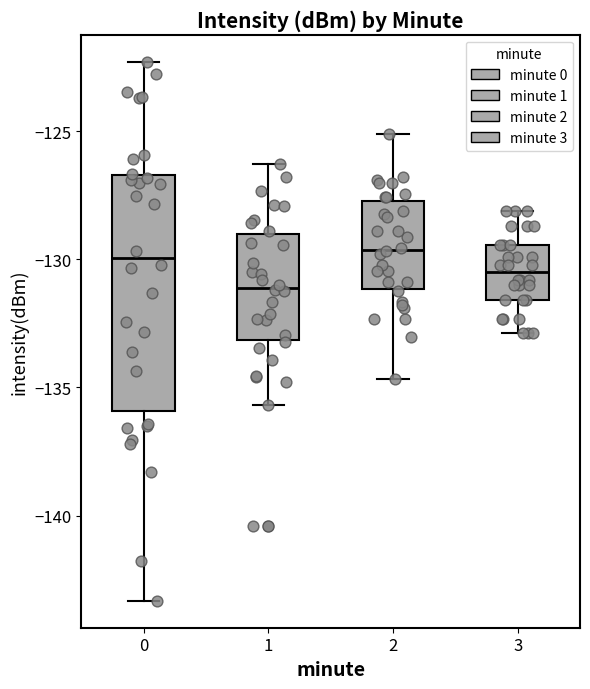

Reading left to right, transcribe this box plot: for each box, give where its median line is, the range the box spans, and where its two whiskers end, as read against the y-axis. The values are not printed on the chart, so give them approximately, as read against the axis.

0: median -130.0, box -136.0 to -126.5, whiskers -143.5 to -122.5
1: median -131.0, box -133.0 to -129.0, whiskers -135.5 to -126.5
2: median -129.5, box -131.0 to -127.5, whiskers -134.5 to -125.0
3: median -130.5, box -131.5 to -129.5, whiskers -133.0 to -128.0